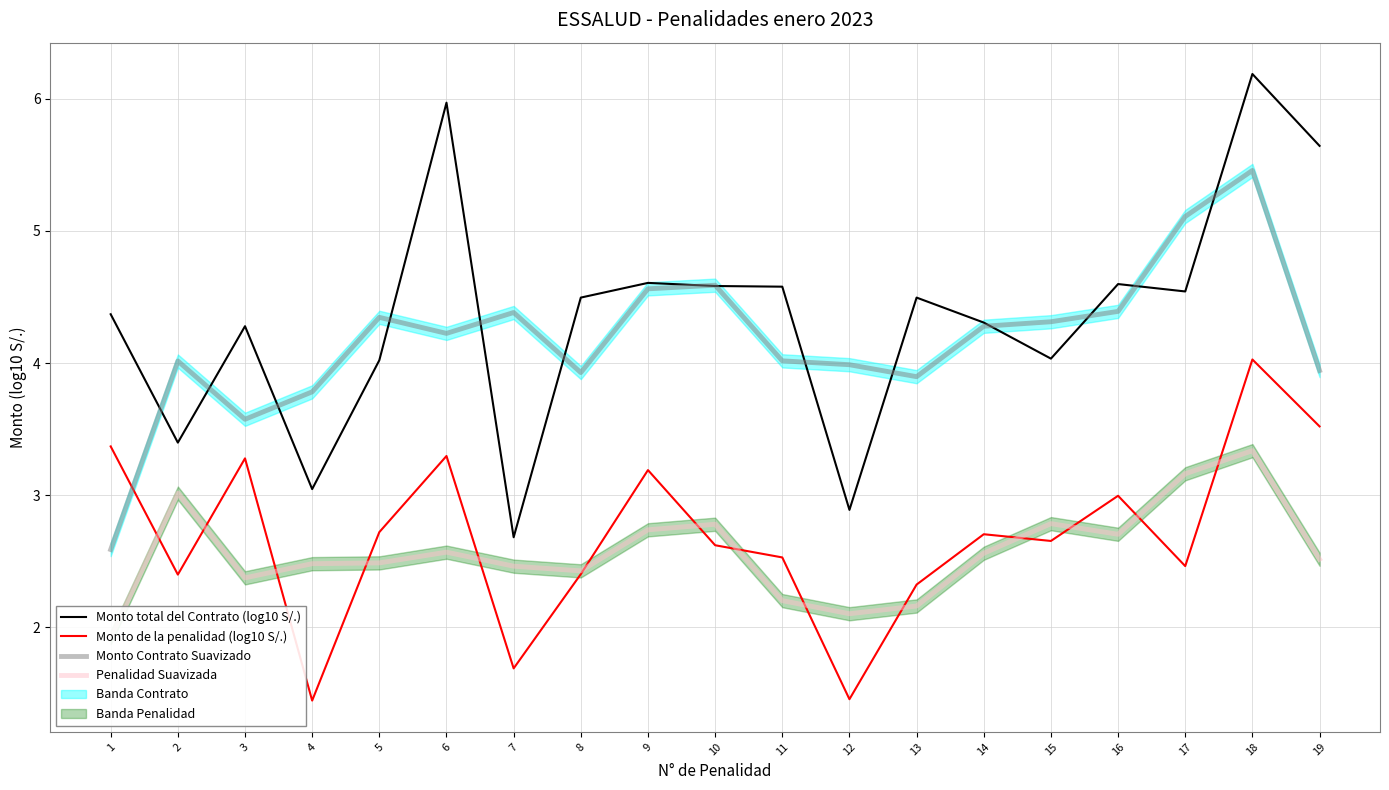

How many data points in Monto de la penalidad (log10 S/.) are above 2?

16